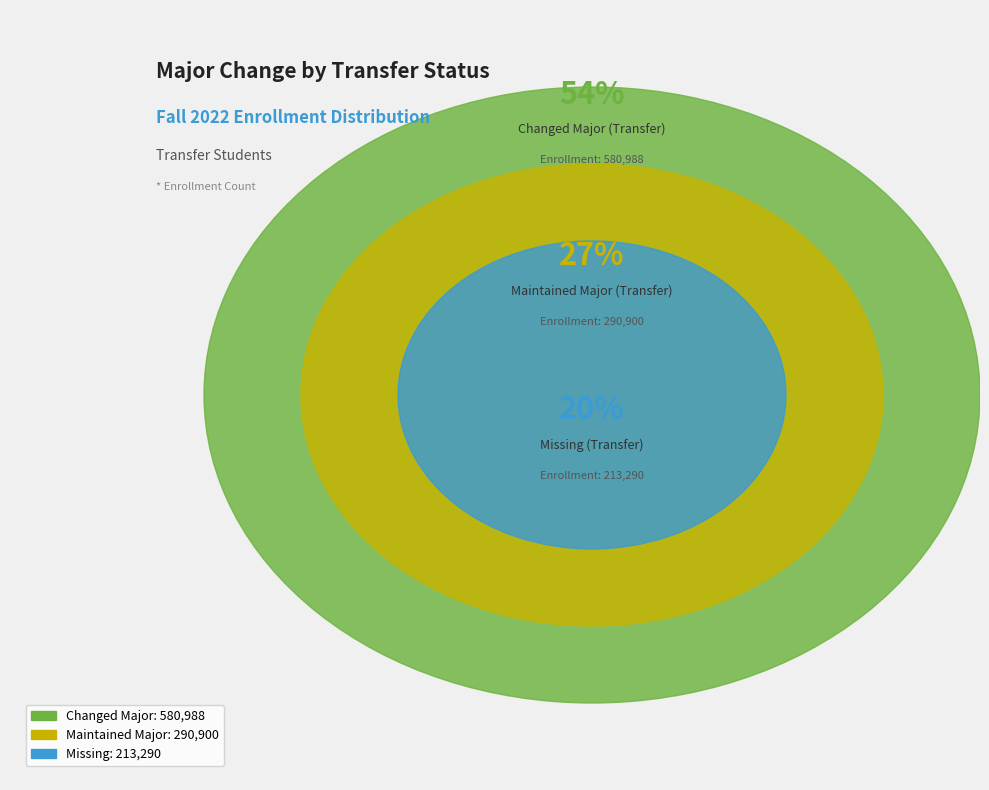

Combined, do Transfer Changed Major and Non-Transfer Missing account for over 50%?

No